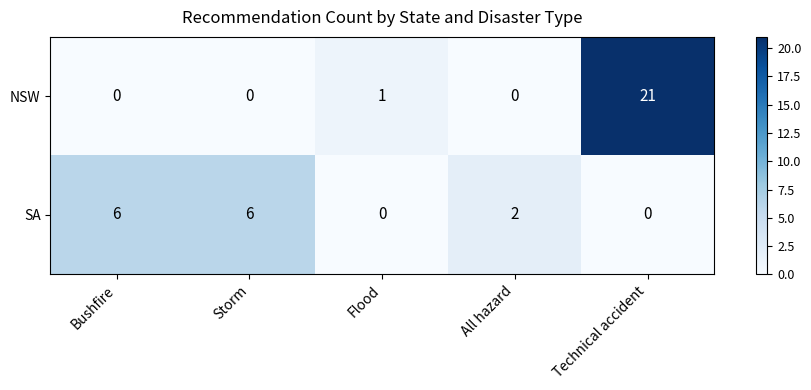

What is the maximum value shown in the chart?

21